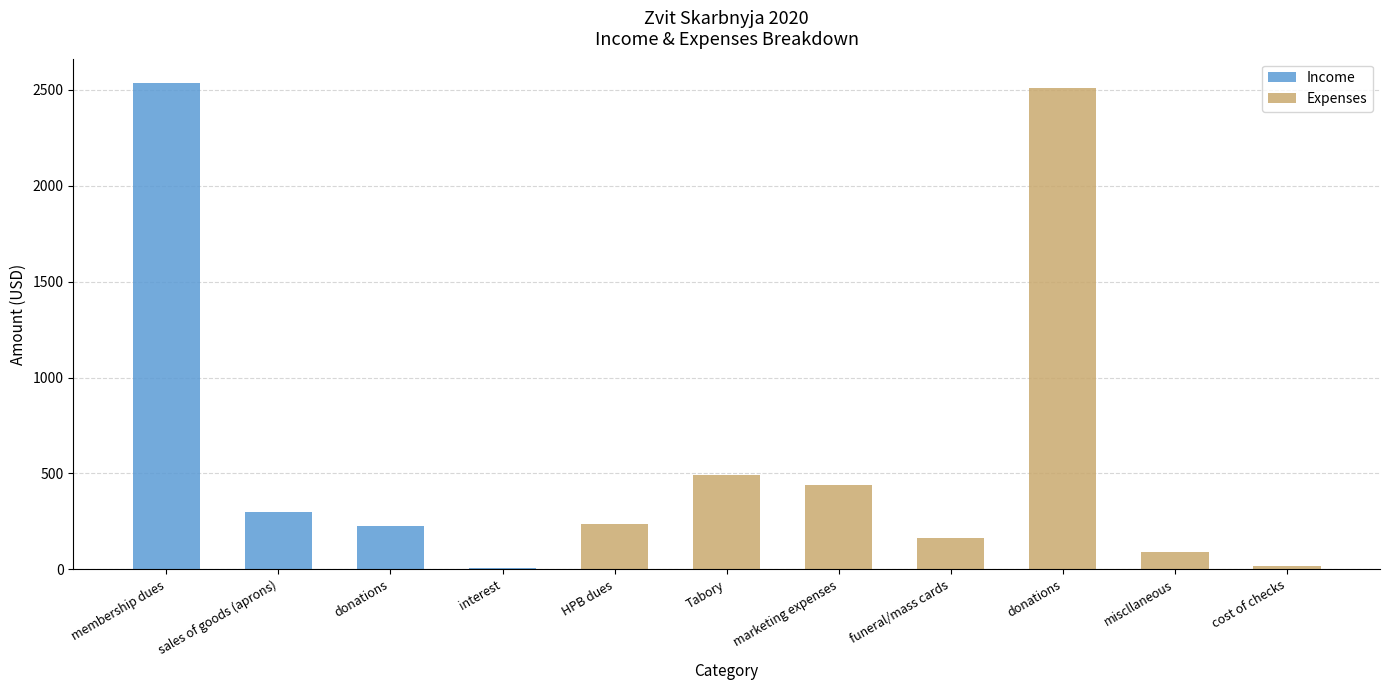

What is the difference between the highest and lowest values at funeral/mass cards?

161.0